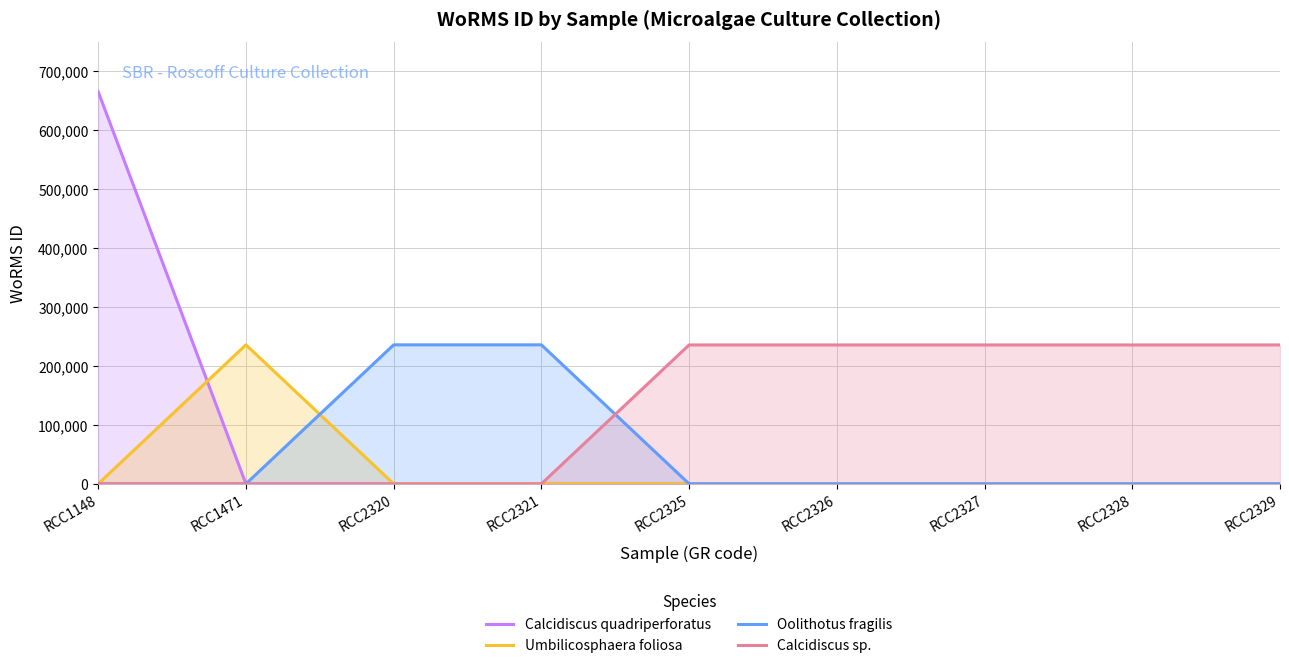

True or false: Oolithotus fragilis has a value of 0 at RCC2329.

True